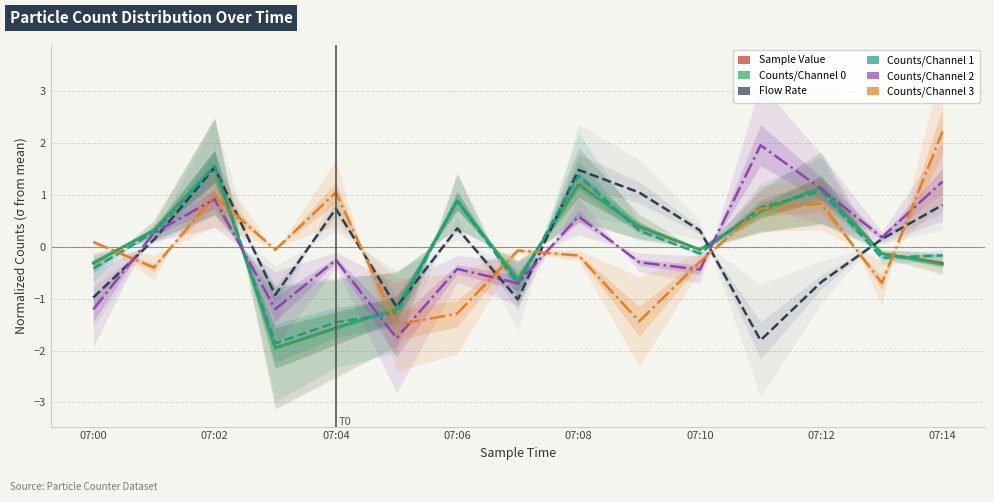

True or false: Sample Value and Counts/Channel 2 cross at least once.

True